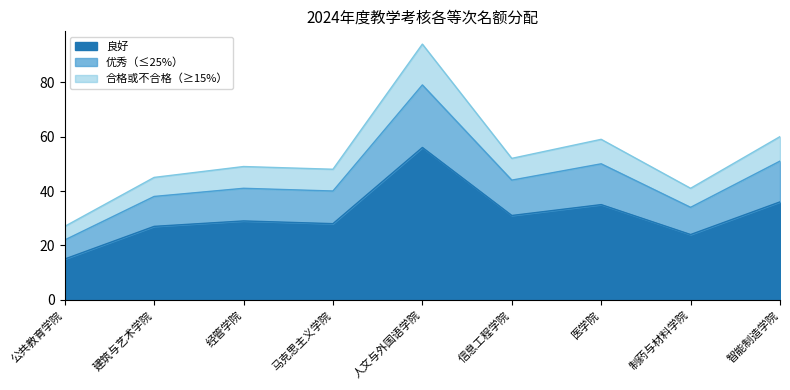

What is the total value across all series at 信息工程学院?

52